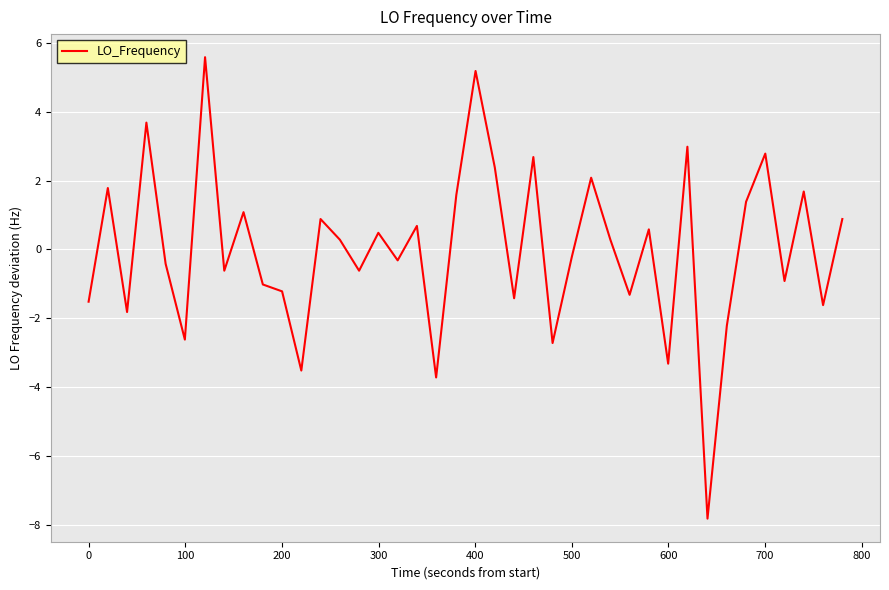

What is the maximum value shown in the chart?

5.6